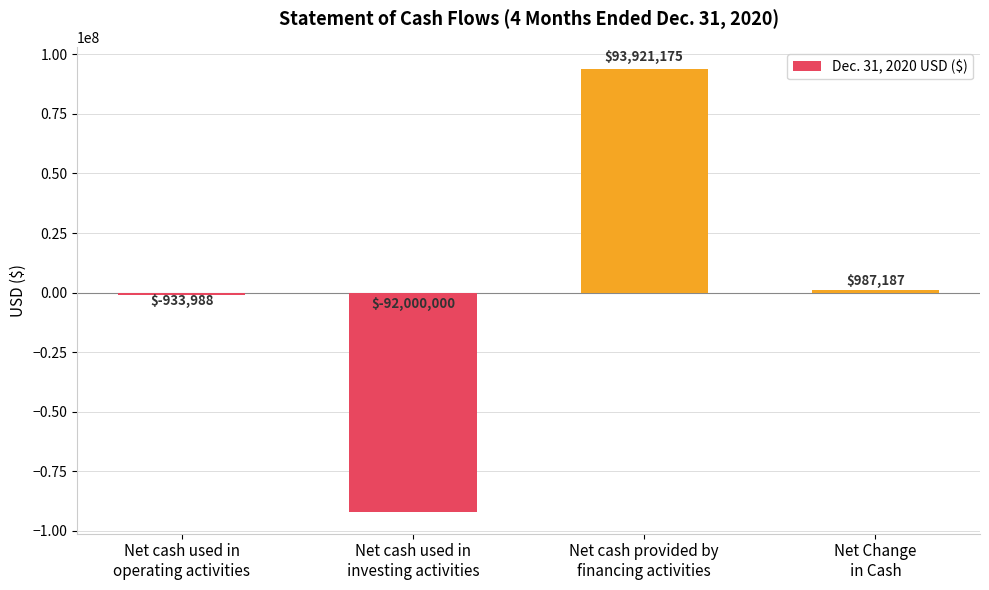

What position from the right is Net cash used in
investing activities?

3